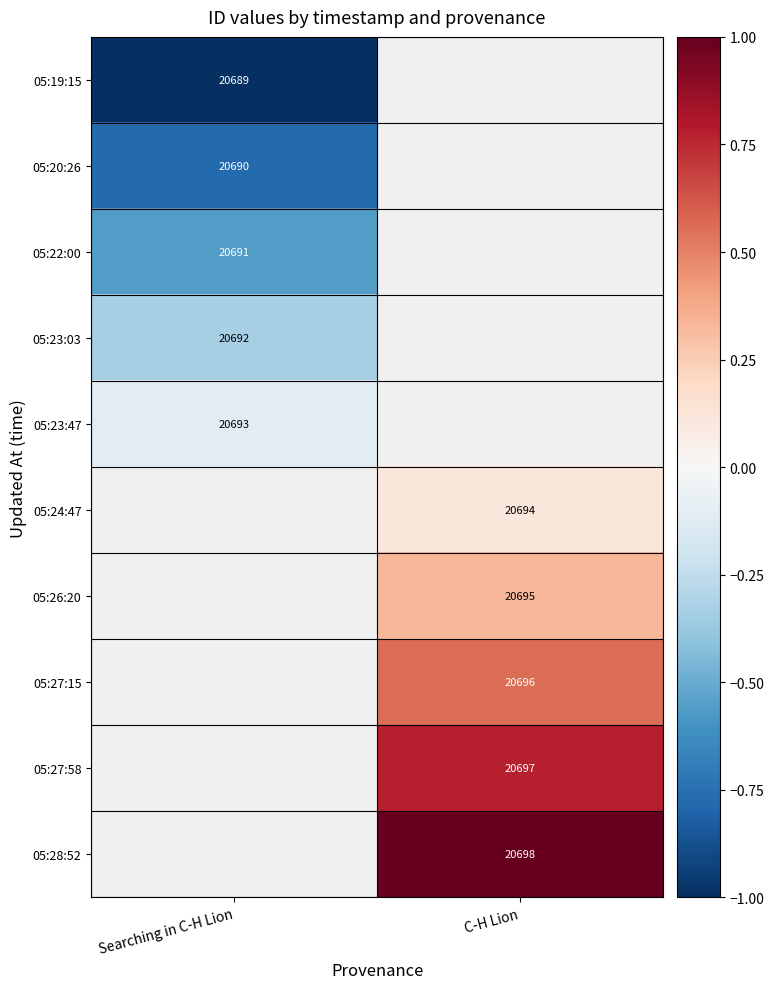

True or false: 05:23:47 has a value of 32780 at Searching in C-H Lion.

False